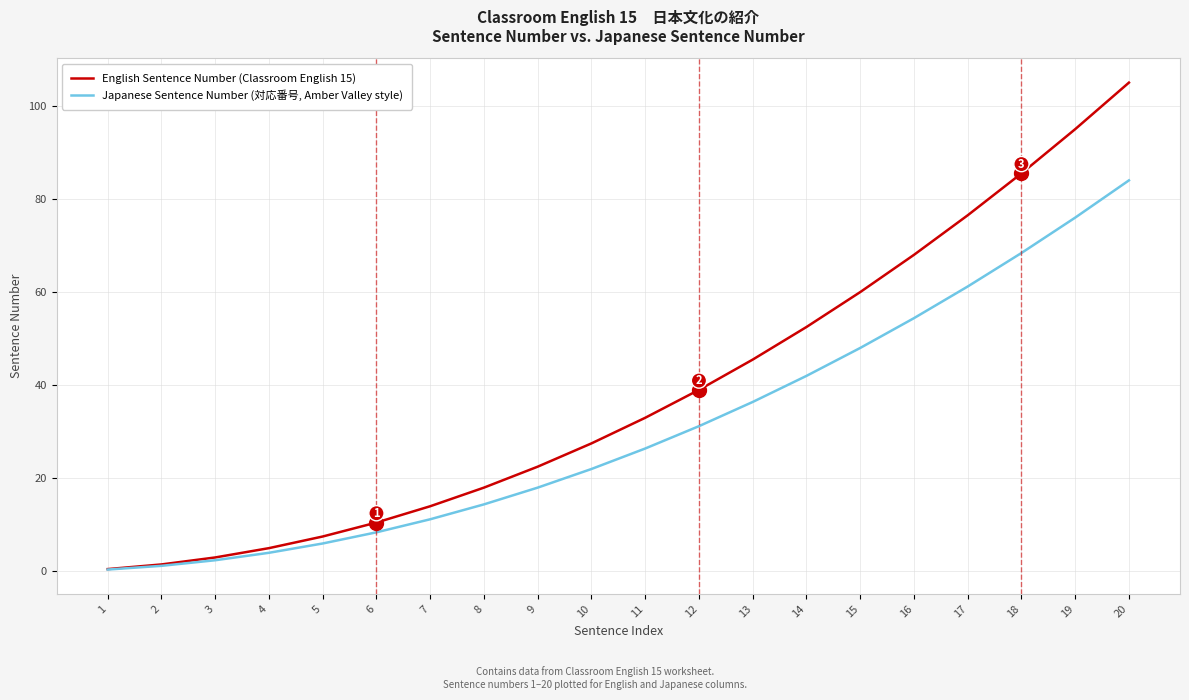

The value of English Sentence Number (Classroom English 15) at 12 is 39.0. True or false?

True